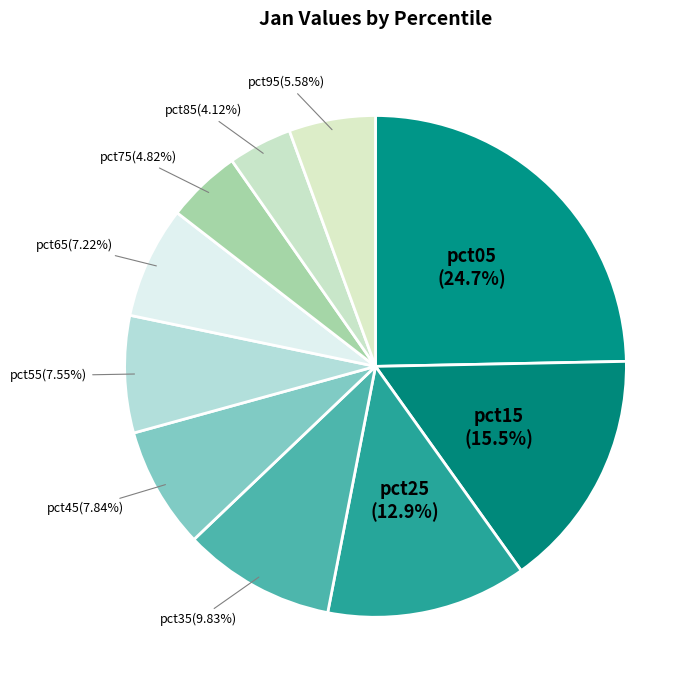

What percentage is the pct65 slice, to the nearest percent?

7%